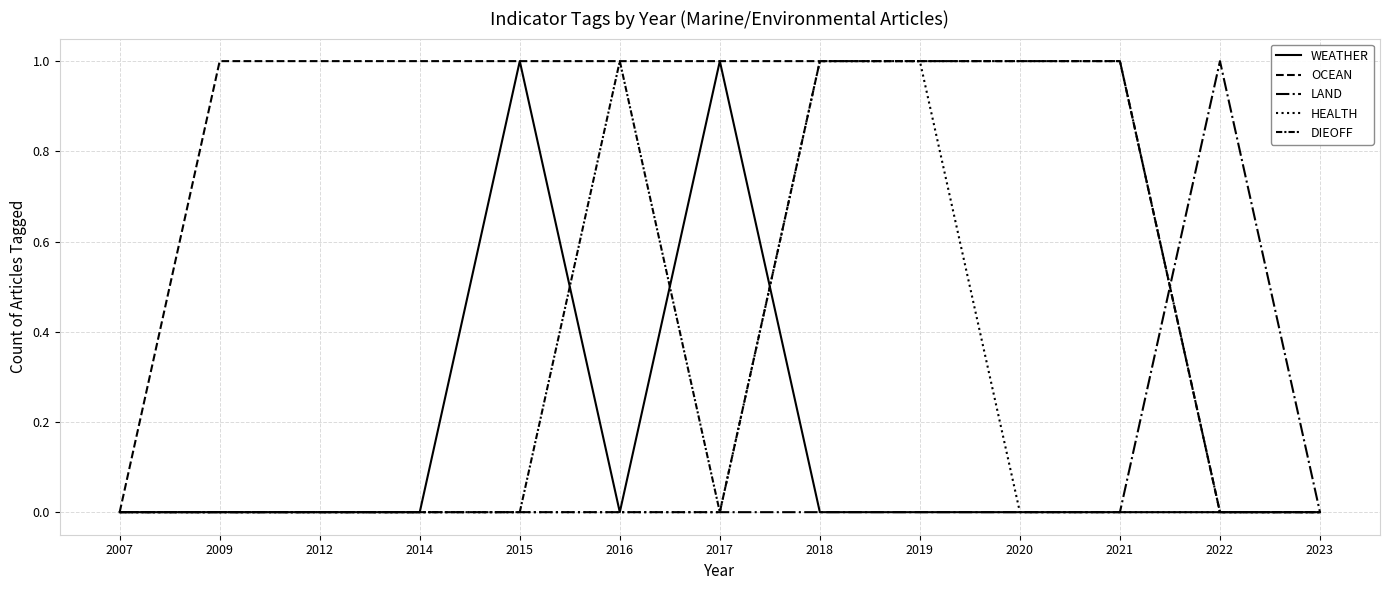

What is the difference between the maximum and second lowest values in the OCEAN series?

1